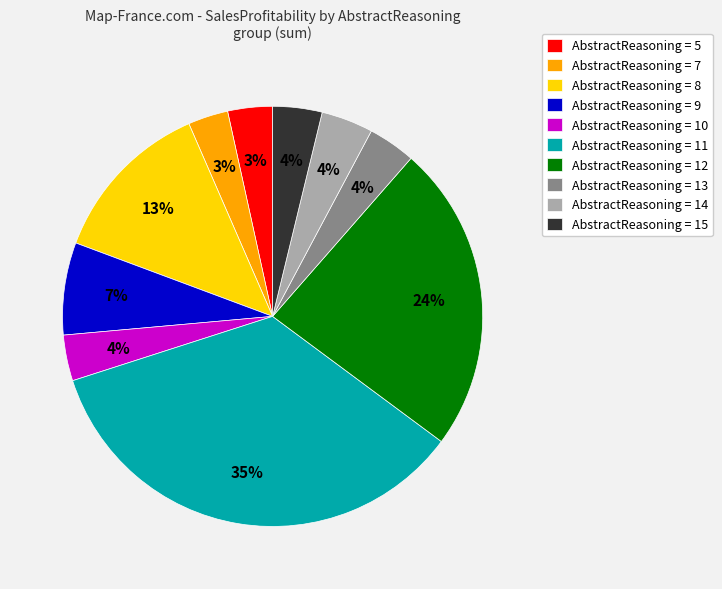

What is the ratio of the value at AbstractReasoning = 9 to the value at AbstractReasoning = 12?

0.3